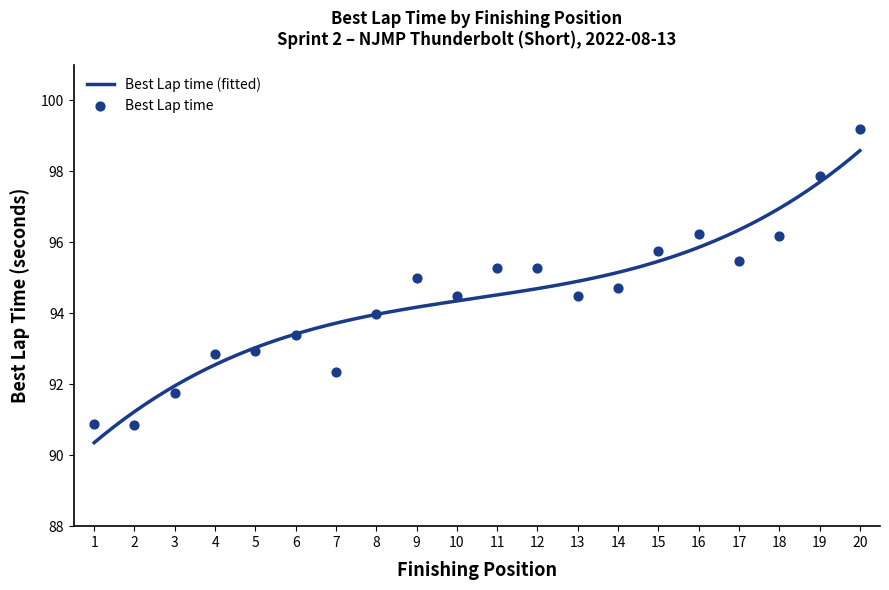

What is the maximum value for Best Lap time (fitted)?

98.6